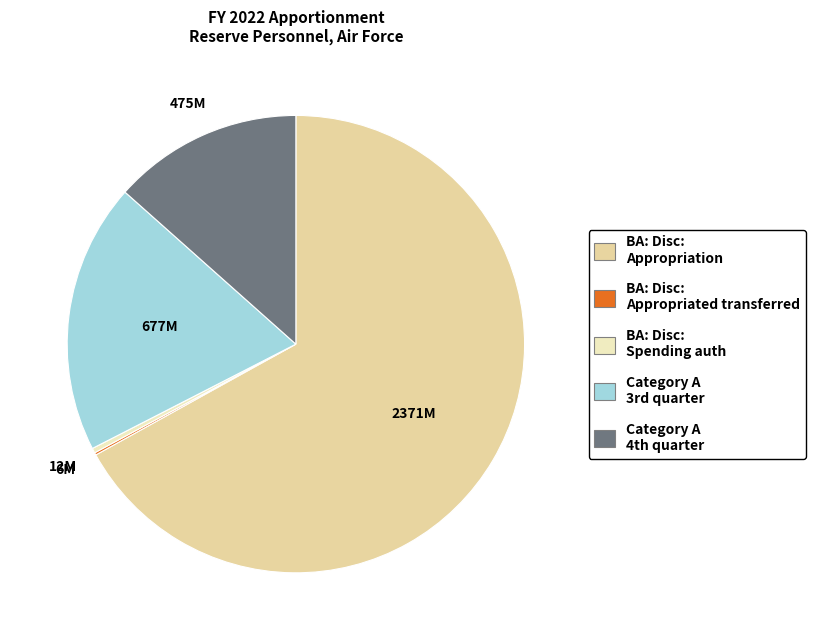

Is there a majority slice in this chart?

Yes